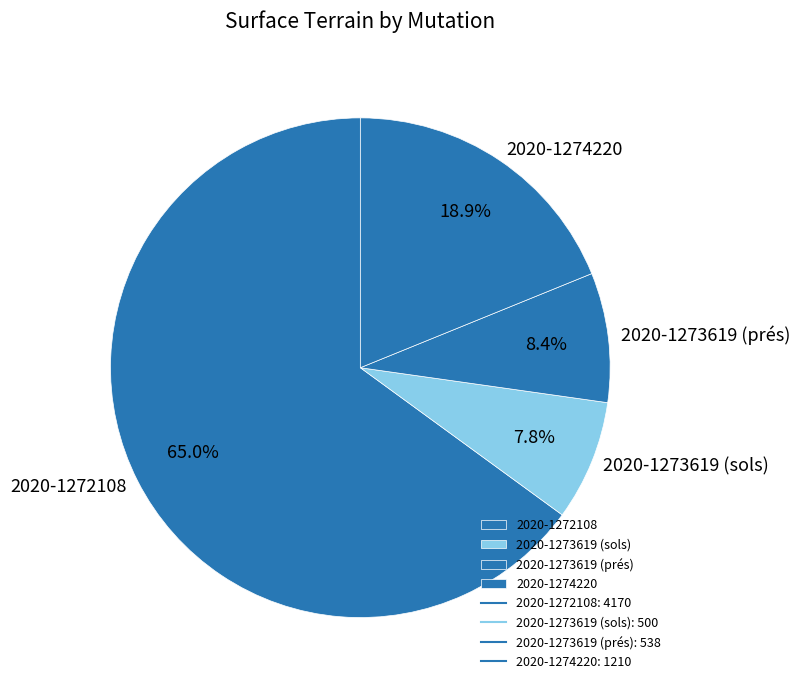

True or false: 2020-1274220 accounts for 11% of the total.

False